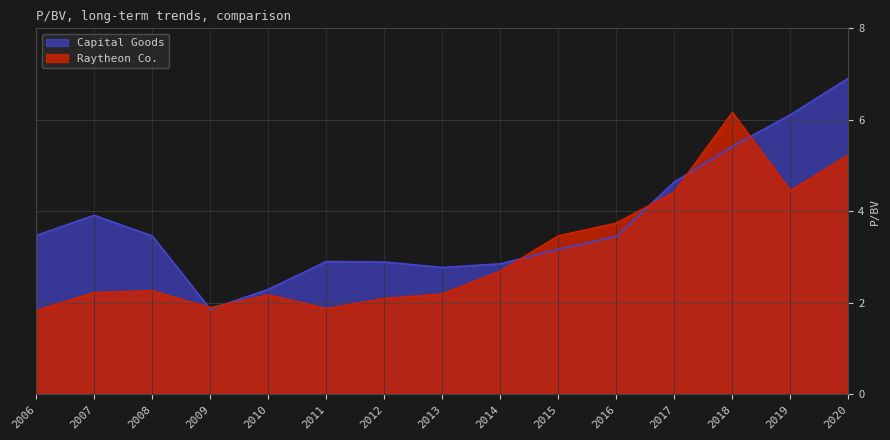

Which series ends up on top after the final intersection of Raytheon Co. and Capital Goods?

Capital Goods